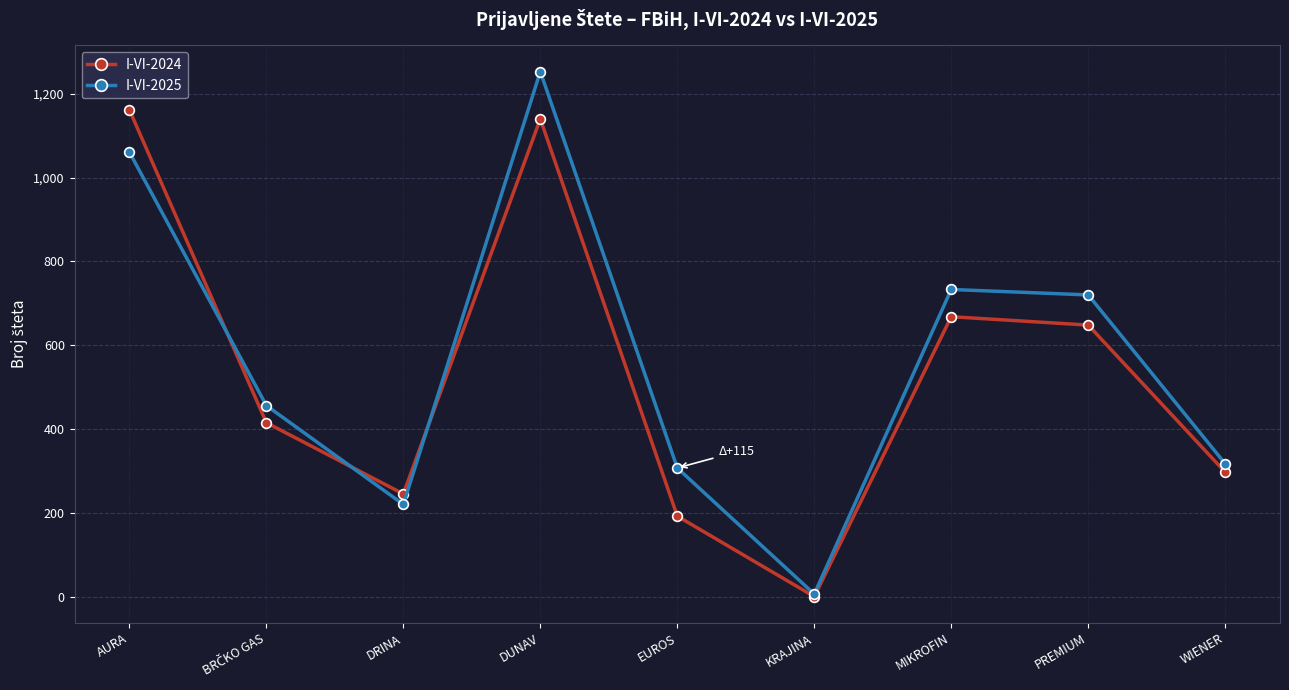

Count the number of data series in this chart.

2